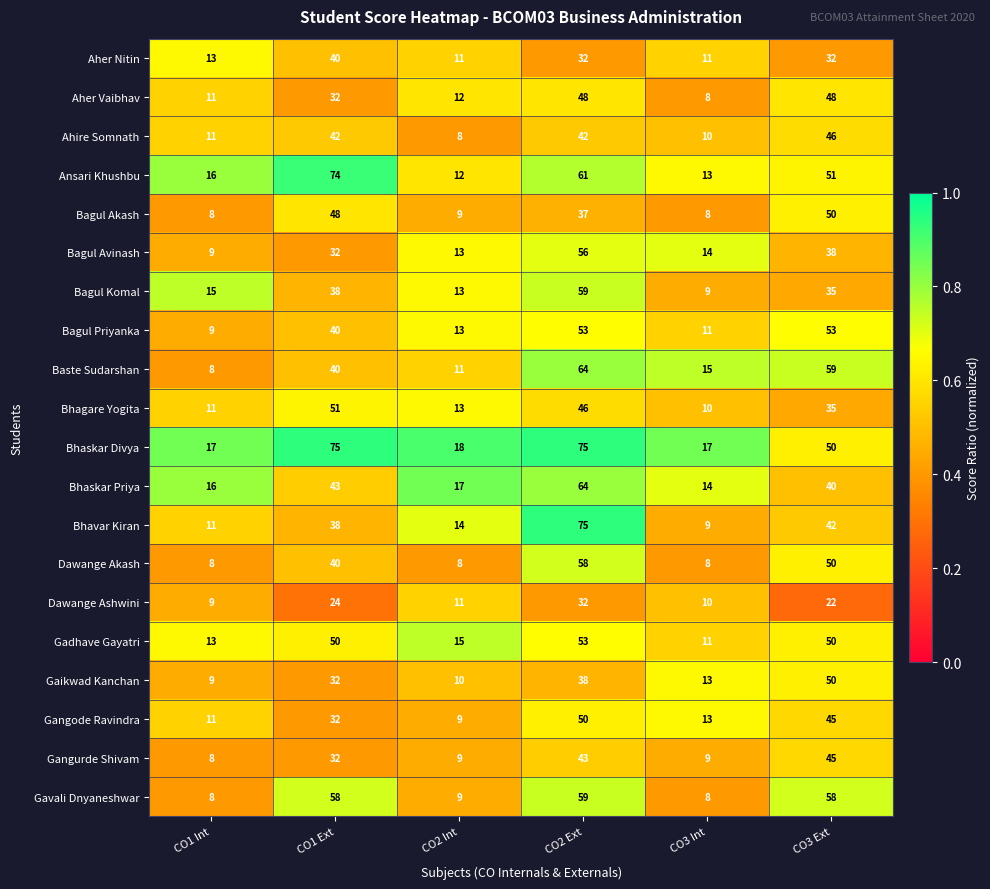

What is the difference between the maximum and second lowest values in the Gaikwad Kanchan series?

40